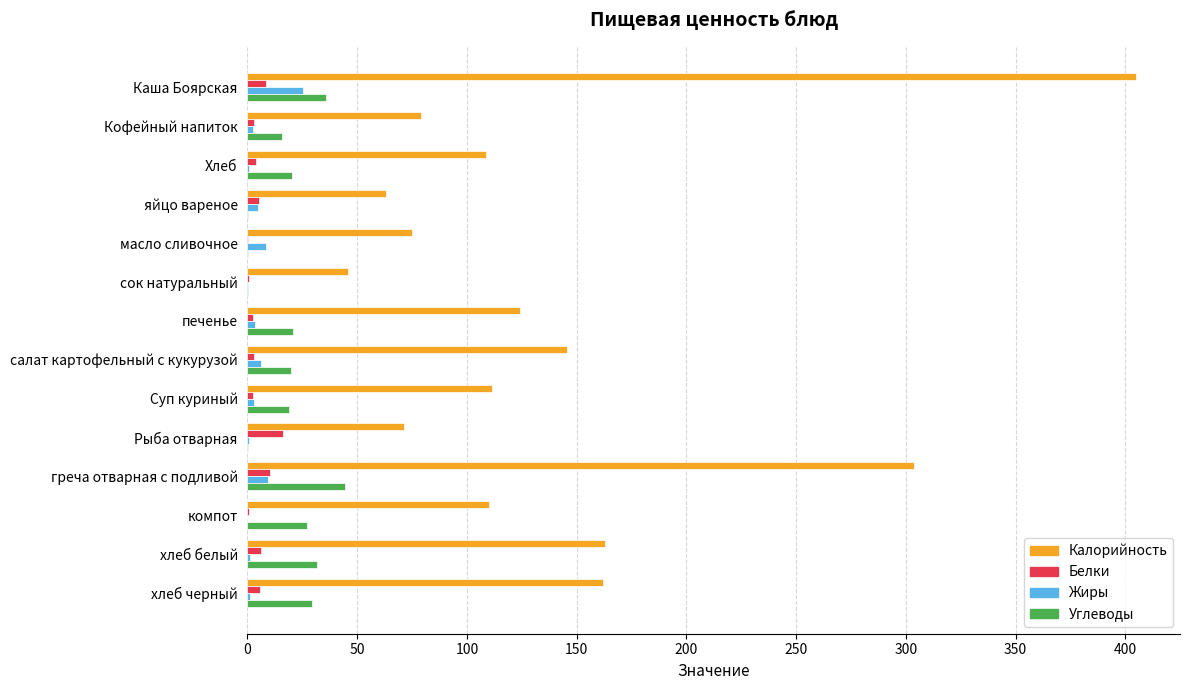

Count the number of categories in the chart.

14